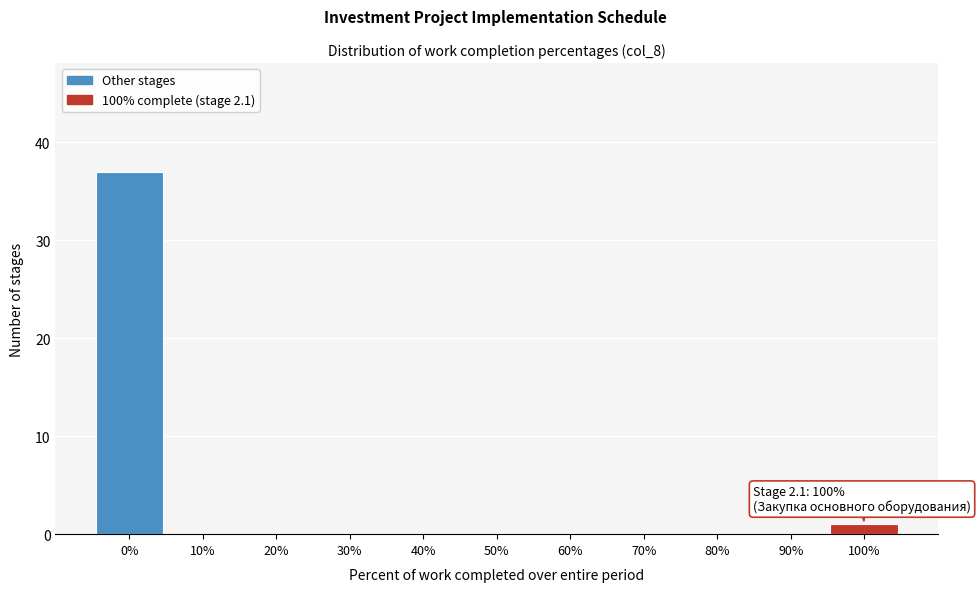

Over which range of the x-axis is the bar tallest?

-5 to 5